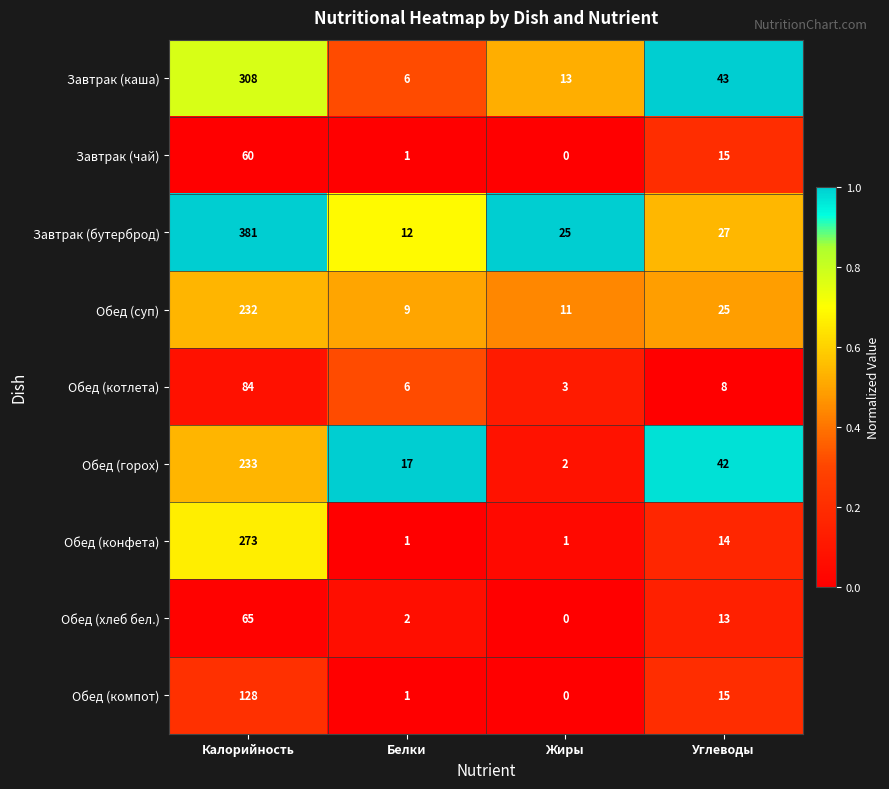

At how many categories does at least one series exceed 0?

4